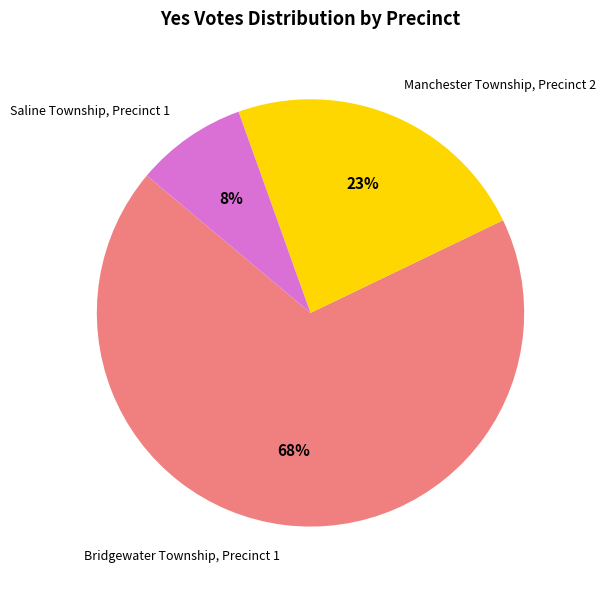

The Saline Township, Precinct 1 slice represents 8% of the pie. True or false?

True